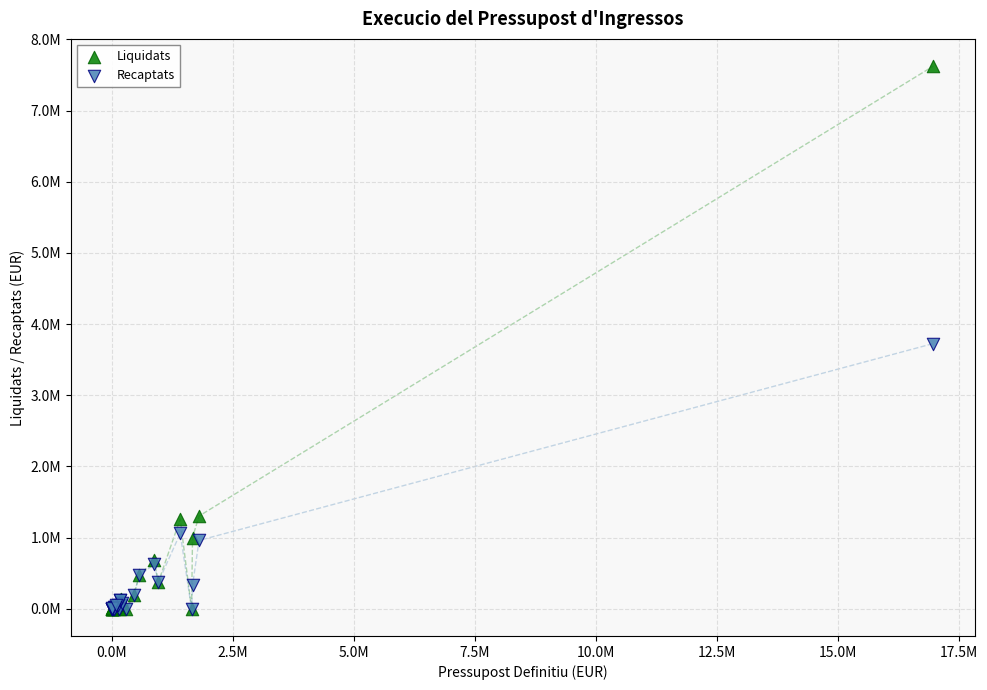

What are all the series names shown in the legend?

Liquidats, Recaptats